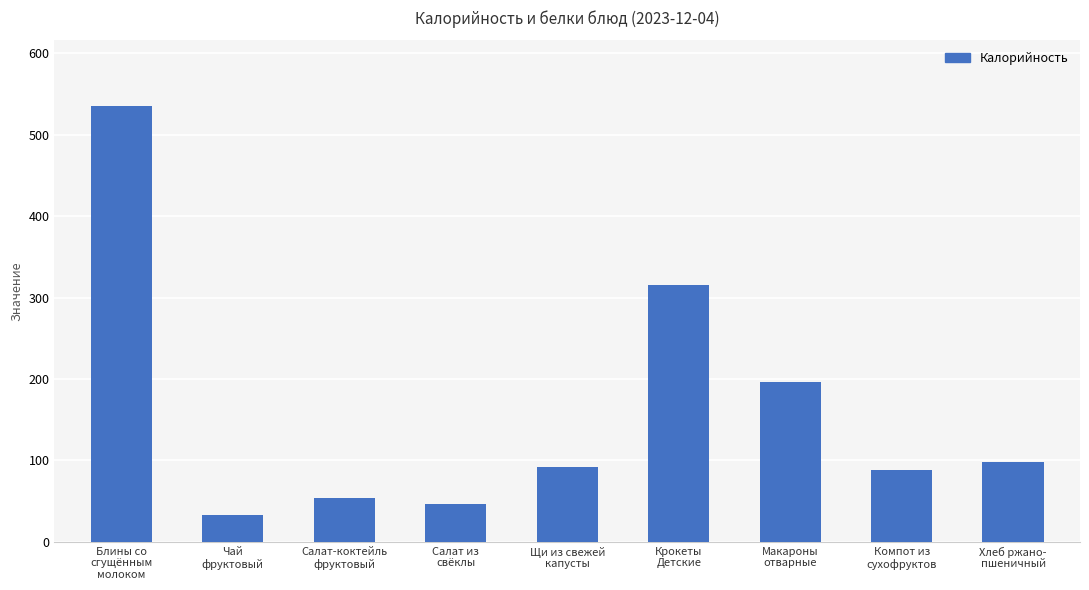

What is the value of the 6th bar from the left?

315.1